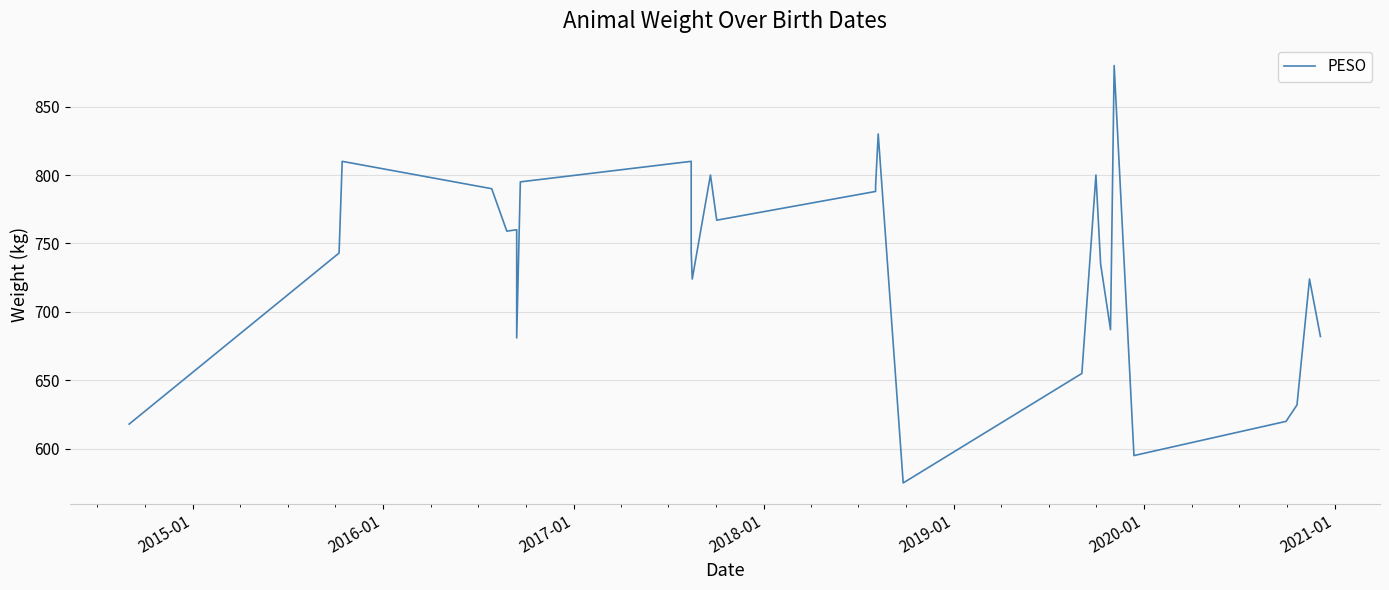

What is the greatest value displayed?

880